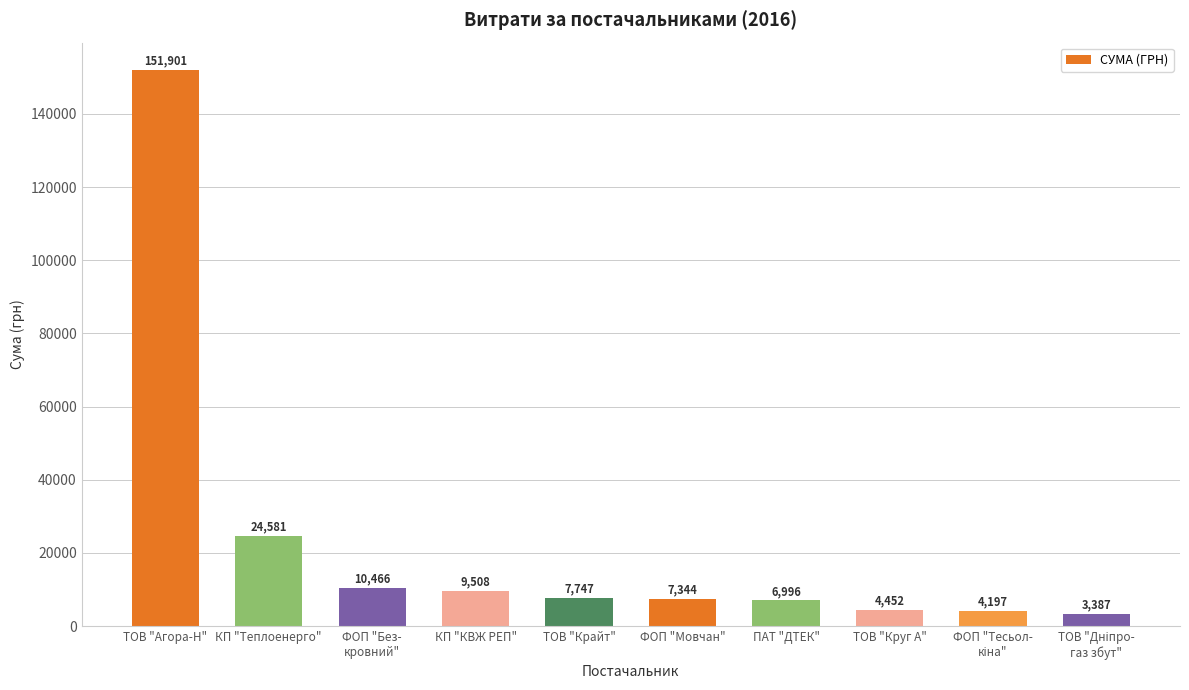

At which label does the data first exceed 7747?

ТОВ "Агора-Н"